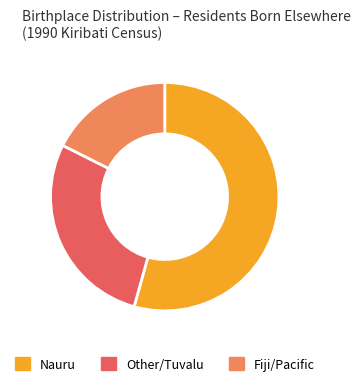

Combined, do Other/Tuvalu and Nauru account for over 50%?

Yes